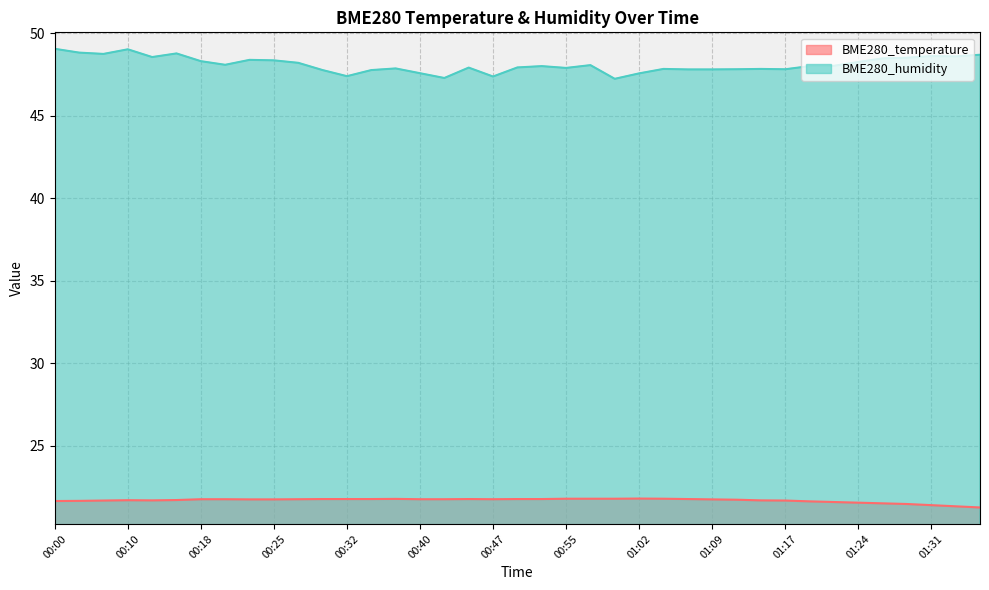

What position from the right is 01:05?

14